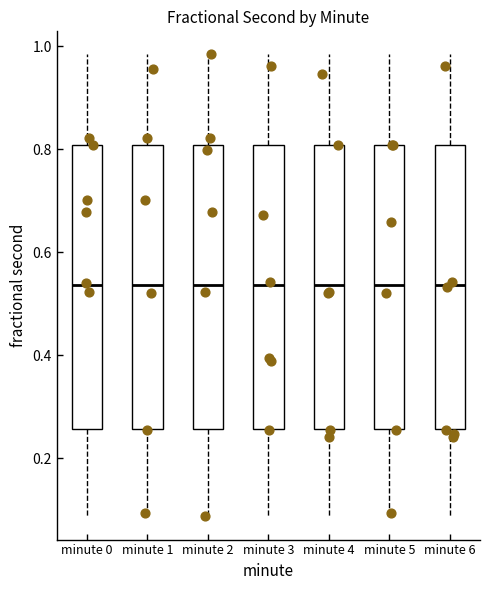

Reading left to right, transcribe this box plot: for each box, give where its median line is, the range the box spans, and where its two whiskers end, as read against the y-axis. The values are not printed on the chart, so give them approximately, as read against the axis.

minute 0: median 0.54, box 0.26 to 0.80, whiskers 0.08 to 0.98
minute 1: median 0.54, box 0.26 to 0.80, whiskers 0.08 to 0.98
minute 2: median 0.54, box 0.26 to 0.80, whiskers 0.08 to 0.98
minute 3: median 0.54, box 0.26 to 0.80, whiskers 0.08 to 0.98
minute 4: median 0.54, box 0.26 to 0.80, whiskers 0.08 to 0.98
minute 5: median 0.54, box 0.26 to 0.80, whiskers 0.08 to 0.98
minute 6: median 0.54, box 0.26 to 0.80, whiskers 0.08 to 0.98